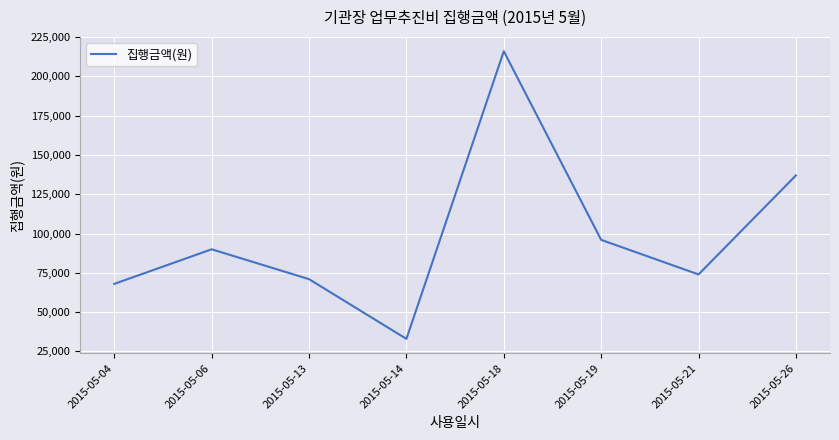

Rank the categories by value from lowest to highest.

2015-05-14, 2015-05-04, 2015-05-13, 2015-05-21, 2015-05-06, 2015-05-19, 2015-05-26, 2015-05-18